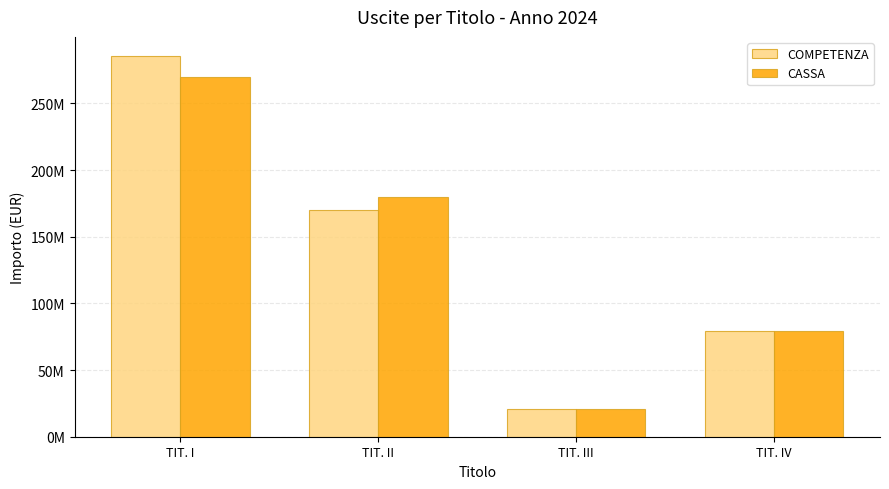

Reading left to right, what are all the values shown in this chart?

COMPETENZA: 285540717.1	169856639.1	21000000.0	79000000.0
CASSA: 269698949.1	179419705.2	21000000.0	79000000.0